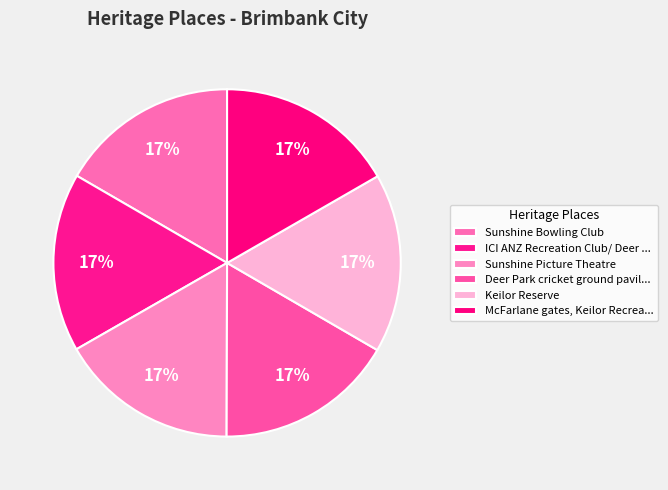

How many slices are in this pie chart?

6